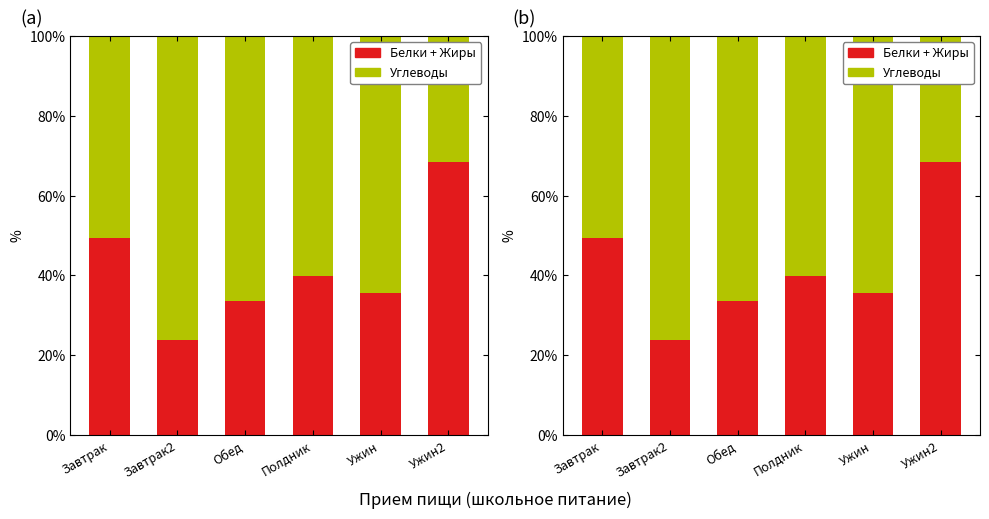

Rank the series at Обед from lowest to highest value.

Белки + Жиры, Углеводы